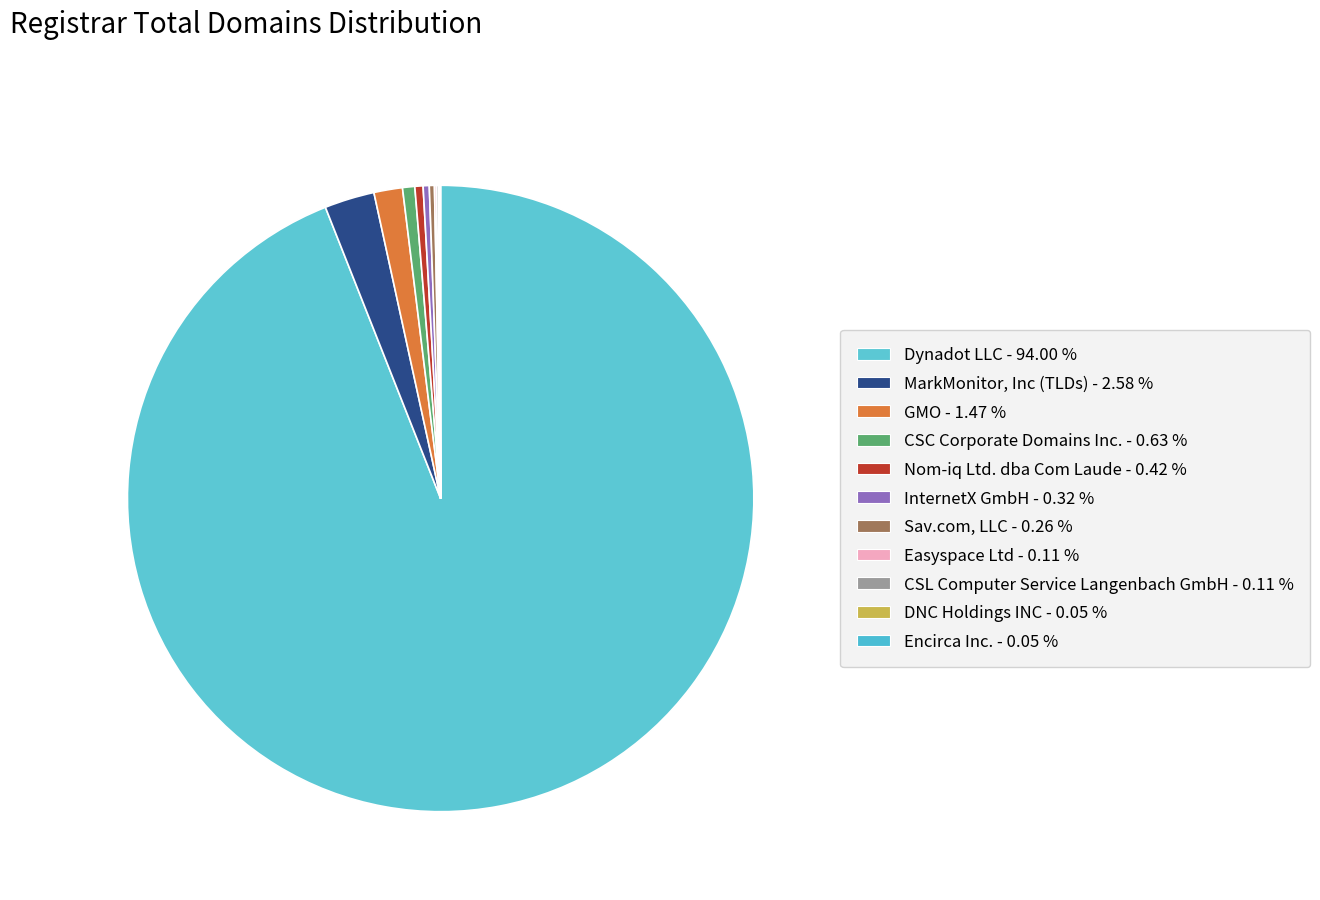

Which category accounts for the majority?

Dynadot LLC